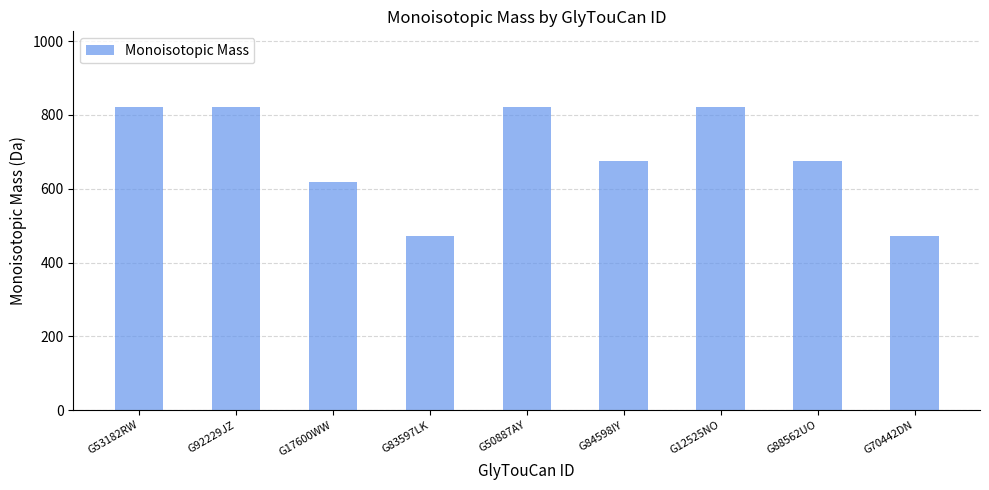

What is the approximate value at G84598IY?

675.3